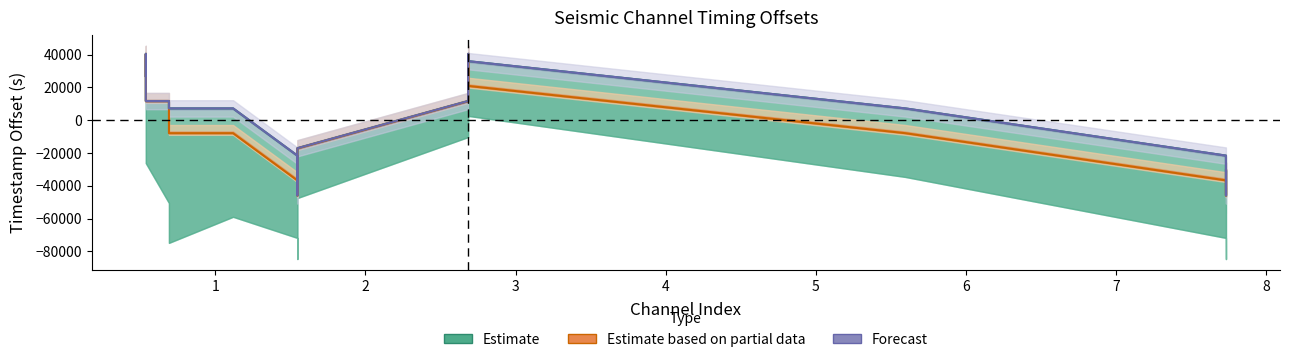

True or false: driver_timestamp has a value of 57782.2 at 10.

False